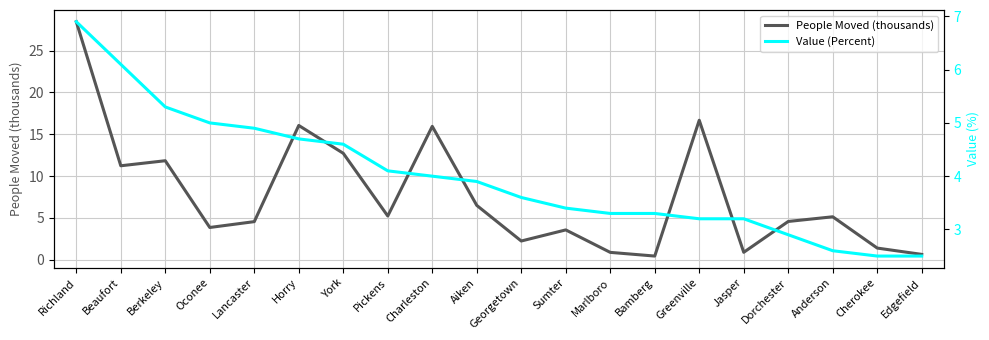

Which series has the widest spread of values?

People Moved (thousands)